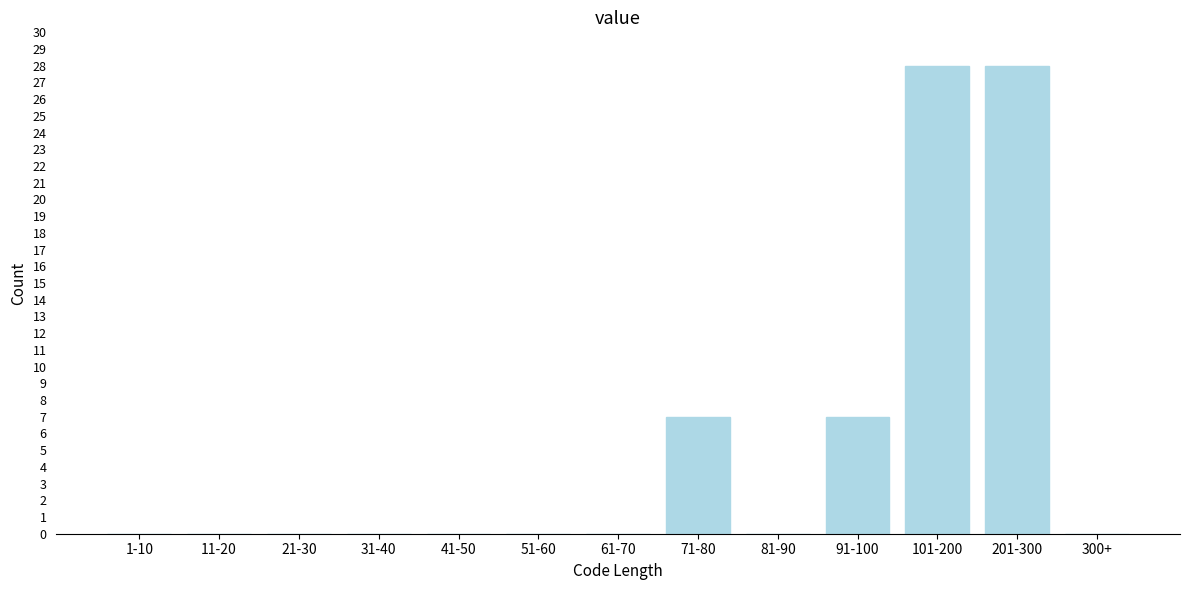

Reading right to left, extract all data points from this chart.

300+=0	201-300=28	101-200=28	91-100=7	81-90=0	71-80=7	61-70=0	51-60=0	41-50=0	31-40=0	21-30=0	11-20=0	1-10=0